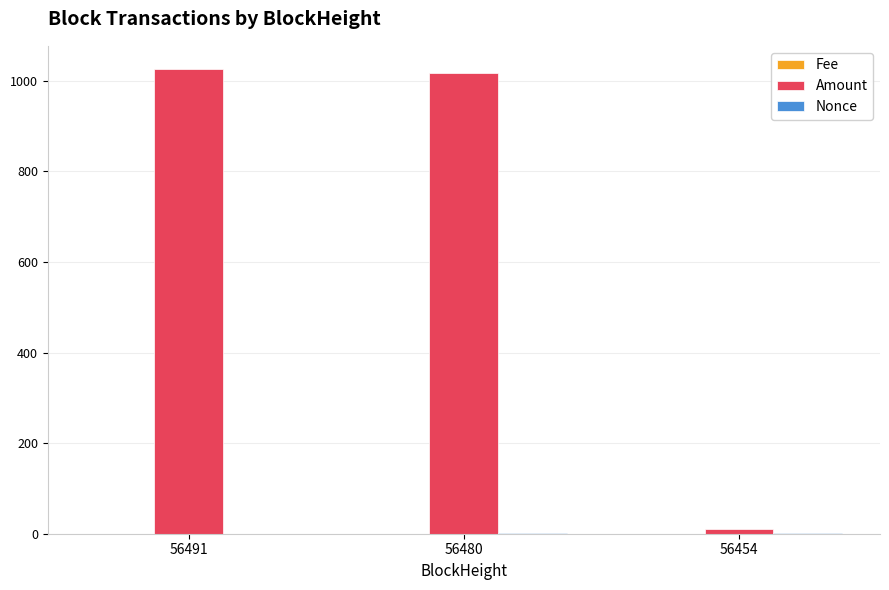

Which series has the largest total across all categories?

Amount